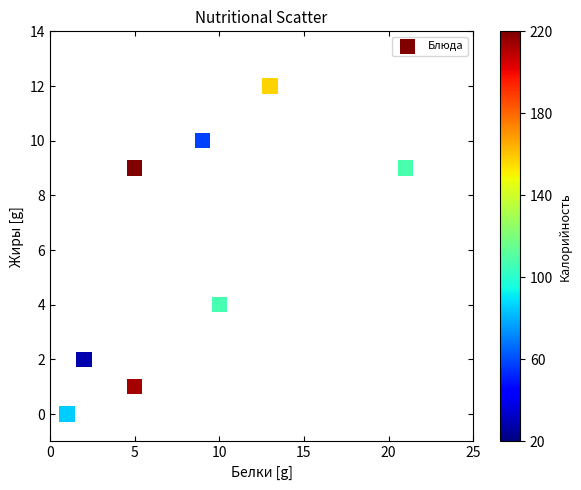

What Y value in the scatter plot is closest to 6?

4